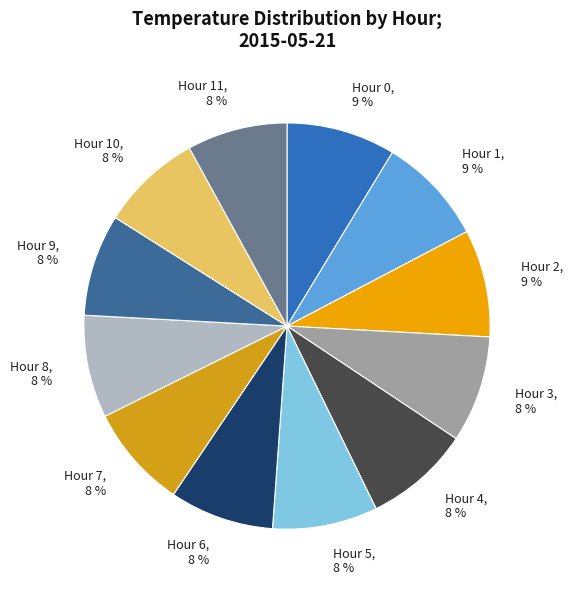

How many slices are in this pie chart?

12